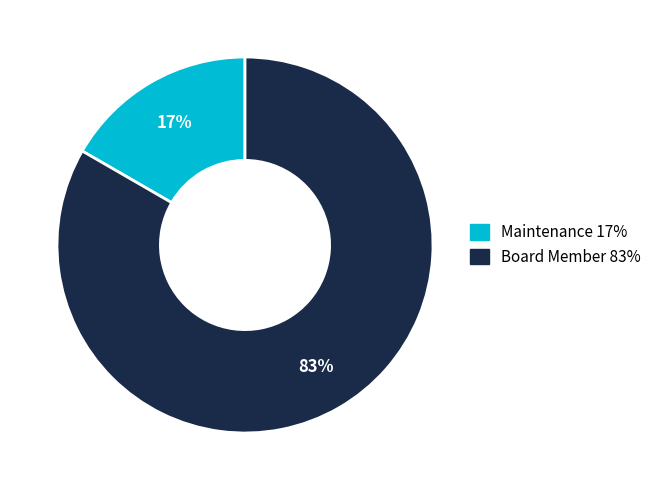

What is the largest slice in the pie chart?

Board Member